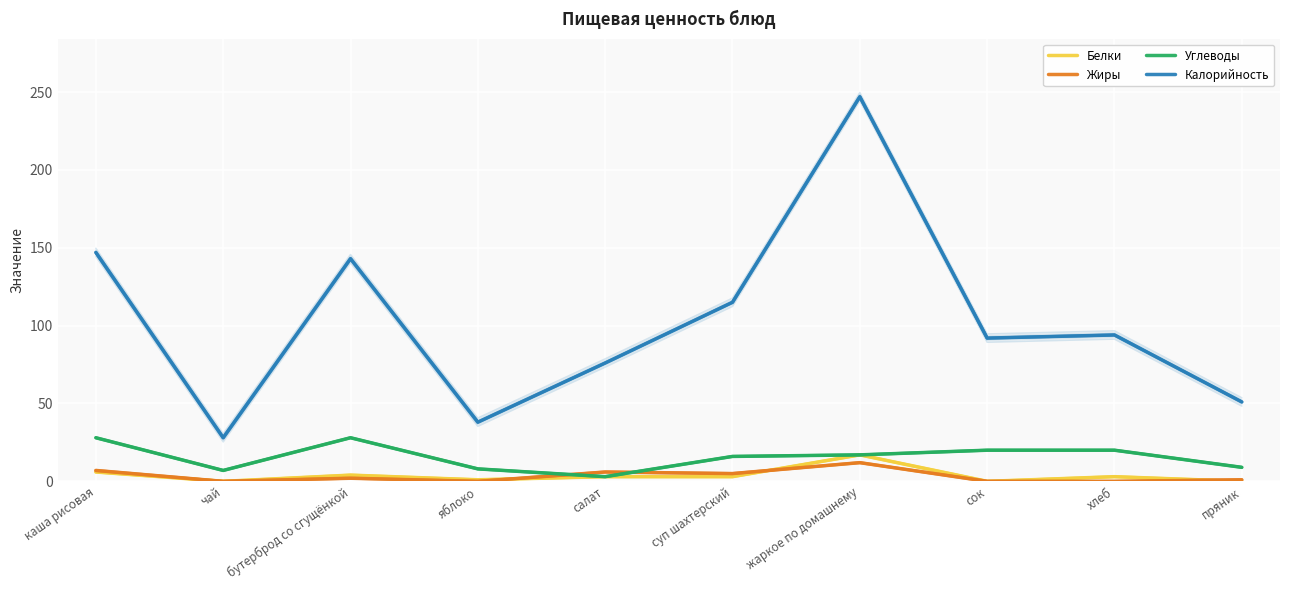

Is the value of Калорийность at бутерброд со сгущёнкой greater than the value of Жиры at сок?

Yes